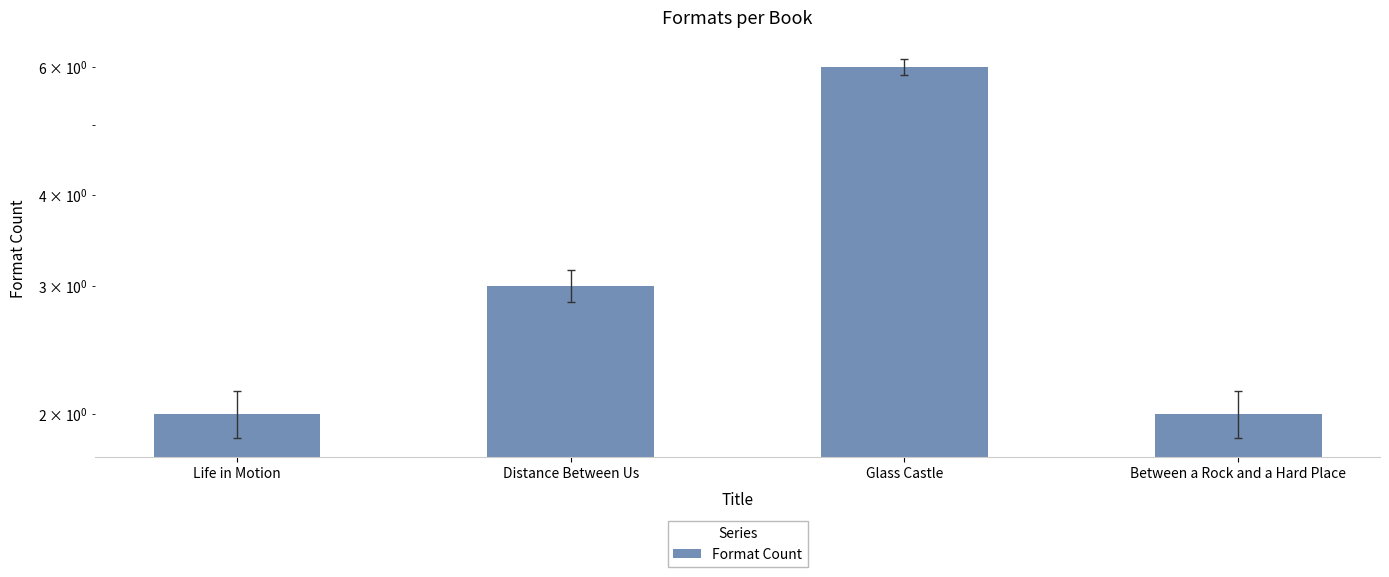

List the labels in order of value, smallest first.

Life in Motion, Between a Rock and a Hard Place, Distance Between Us, Glass Castle